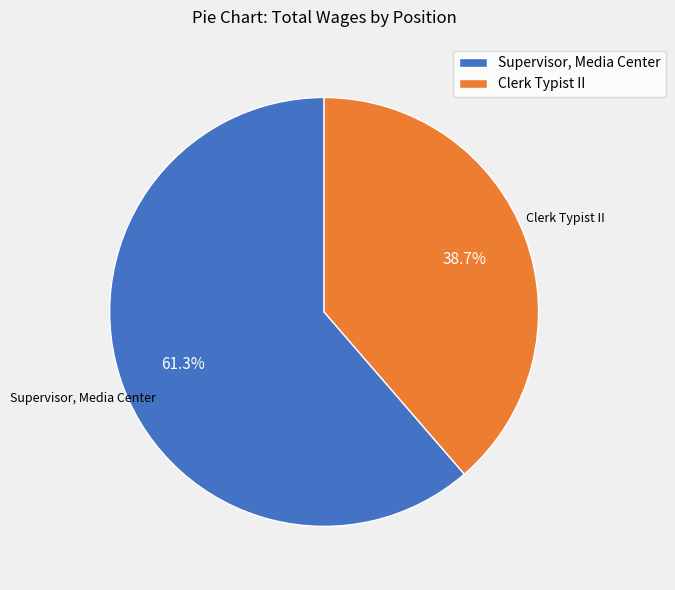

Is there any slice that represents more than half of the pie?

Yes